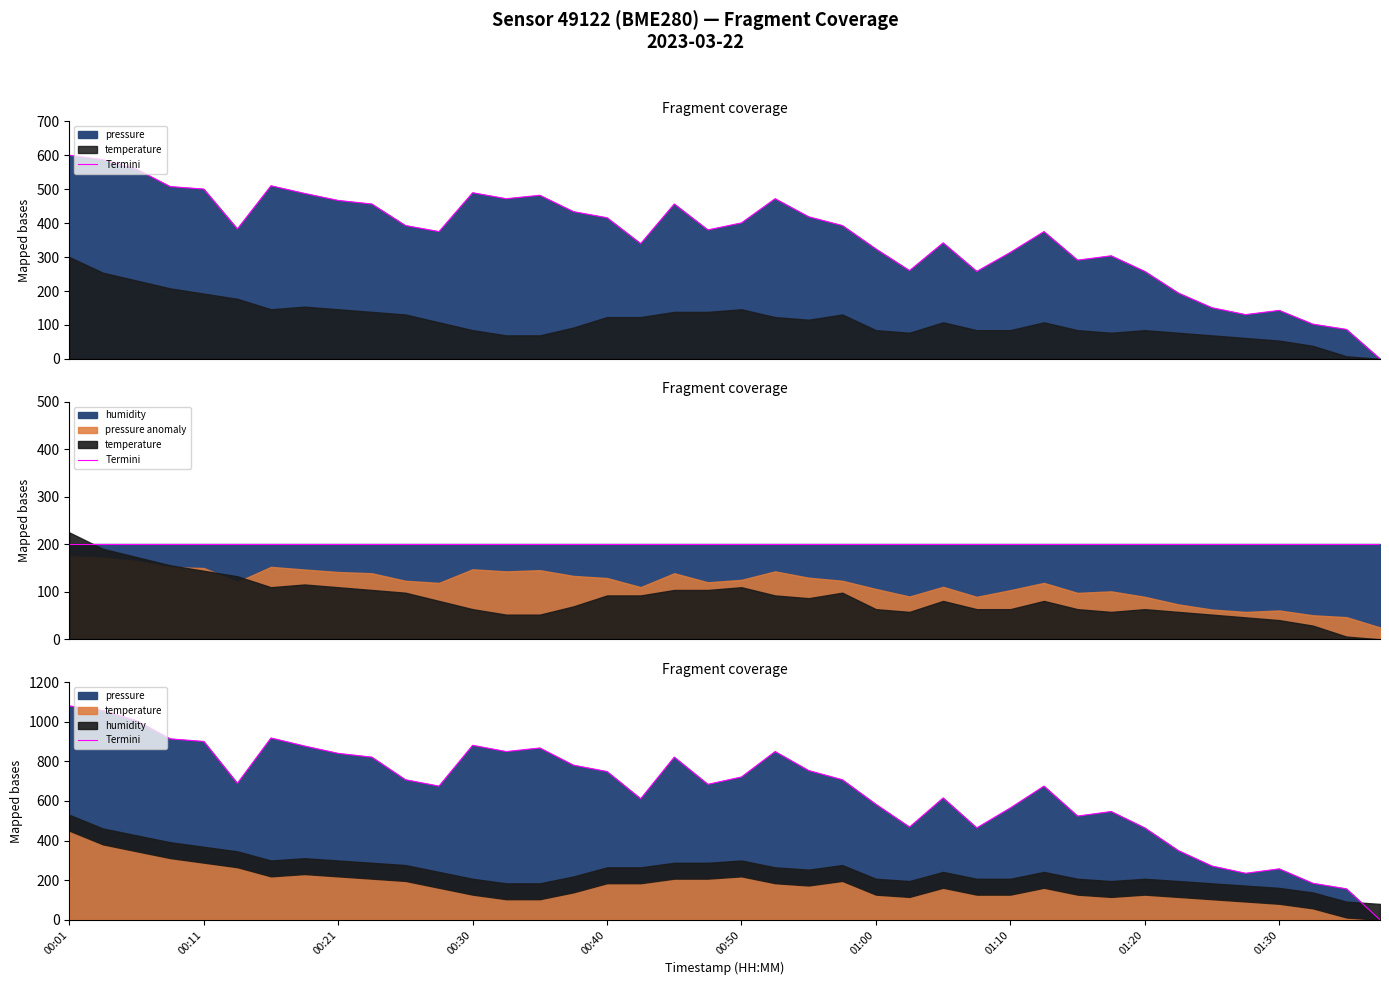

What is the ratio of the value at 01:00 to the value at 00:21?

0.7